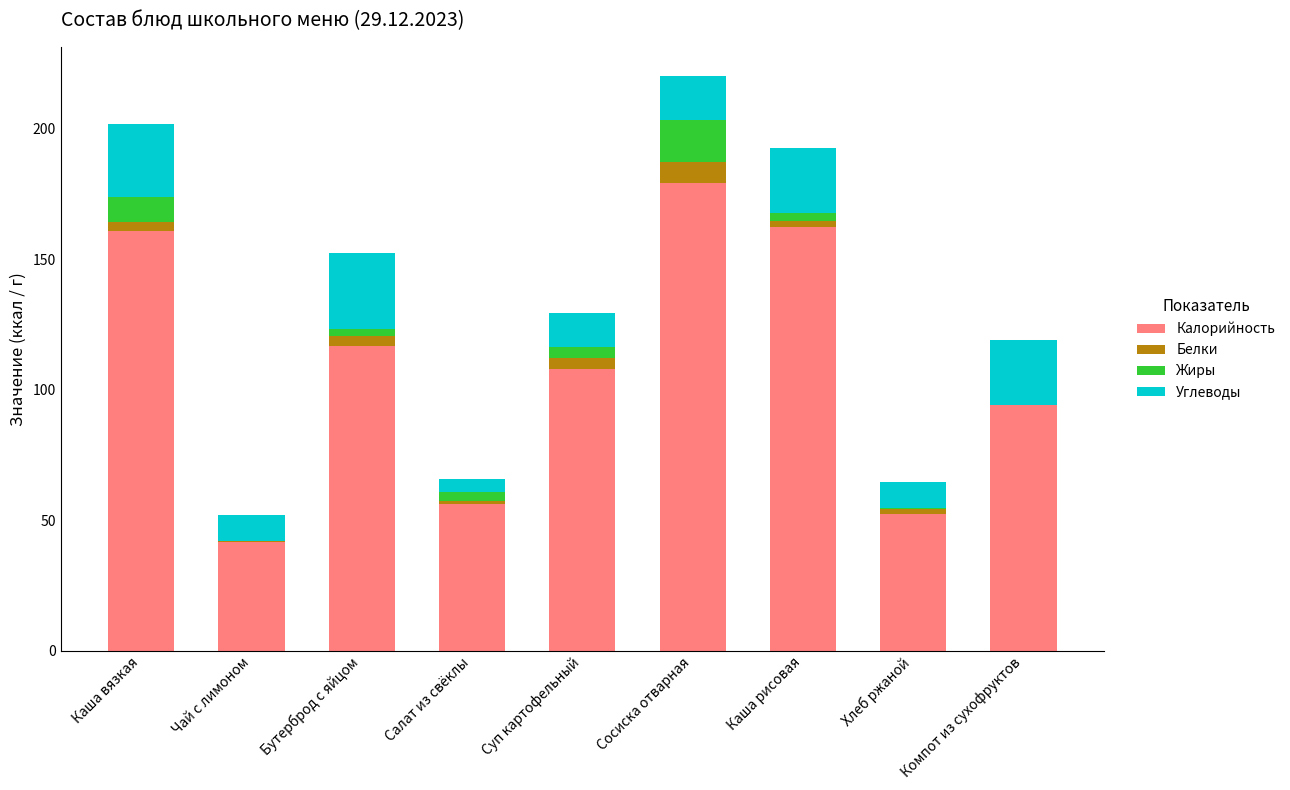

At which category is the sum across all series the highest?

Сосиска отварная